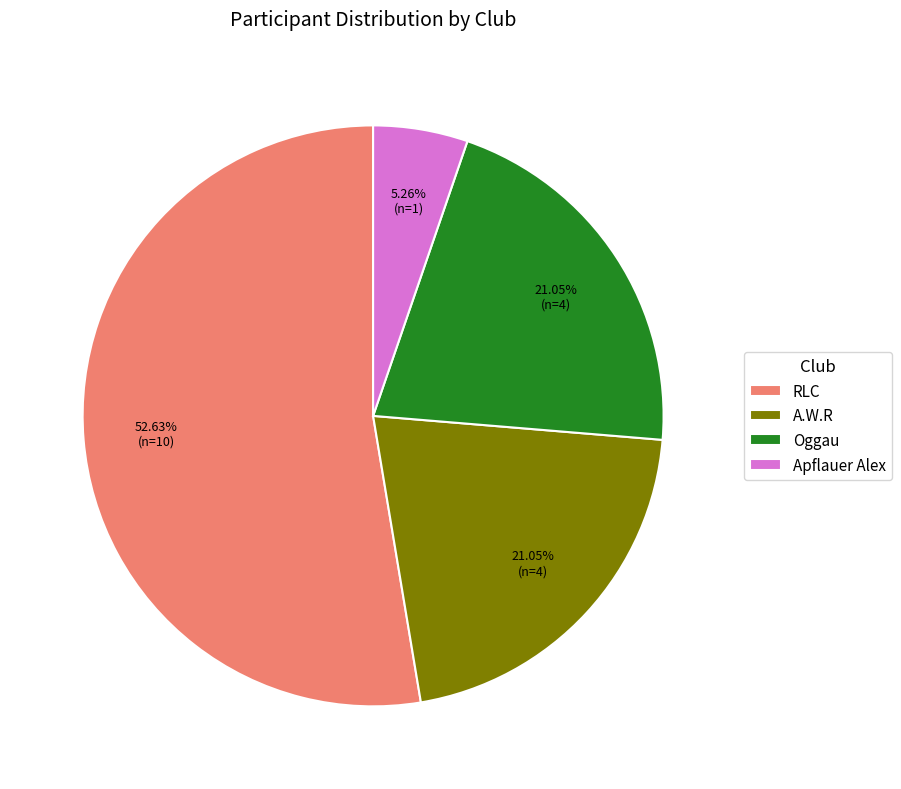

What is the smallest slice in the pie chart?

Apflauer Alex